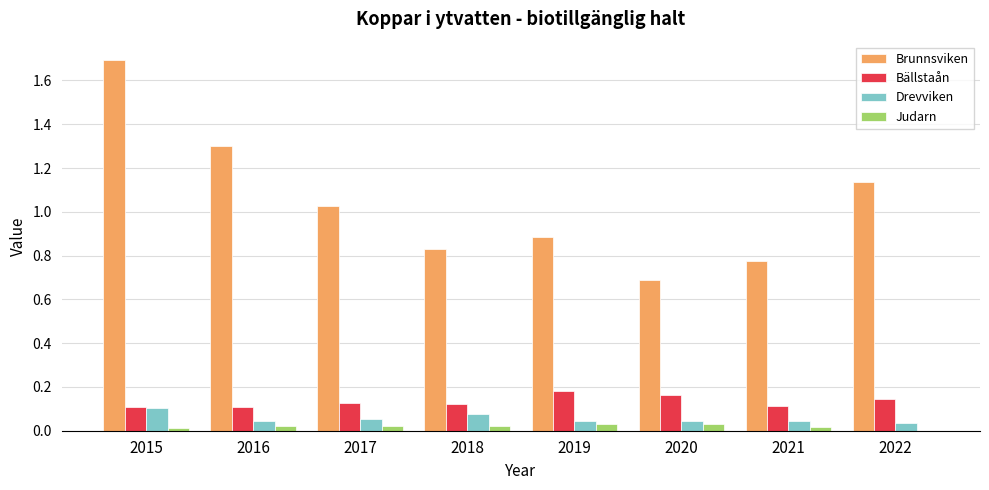

Does the chart contain stacked bars?

No